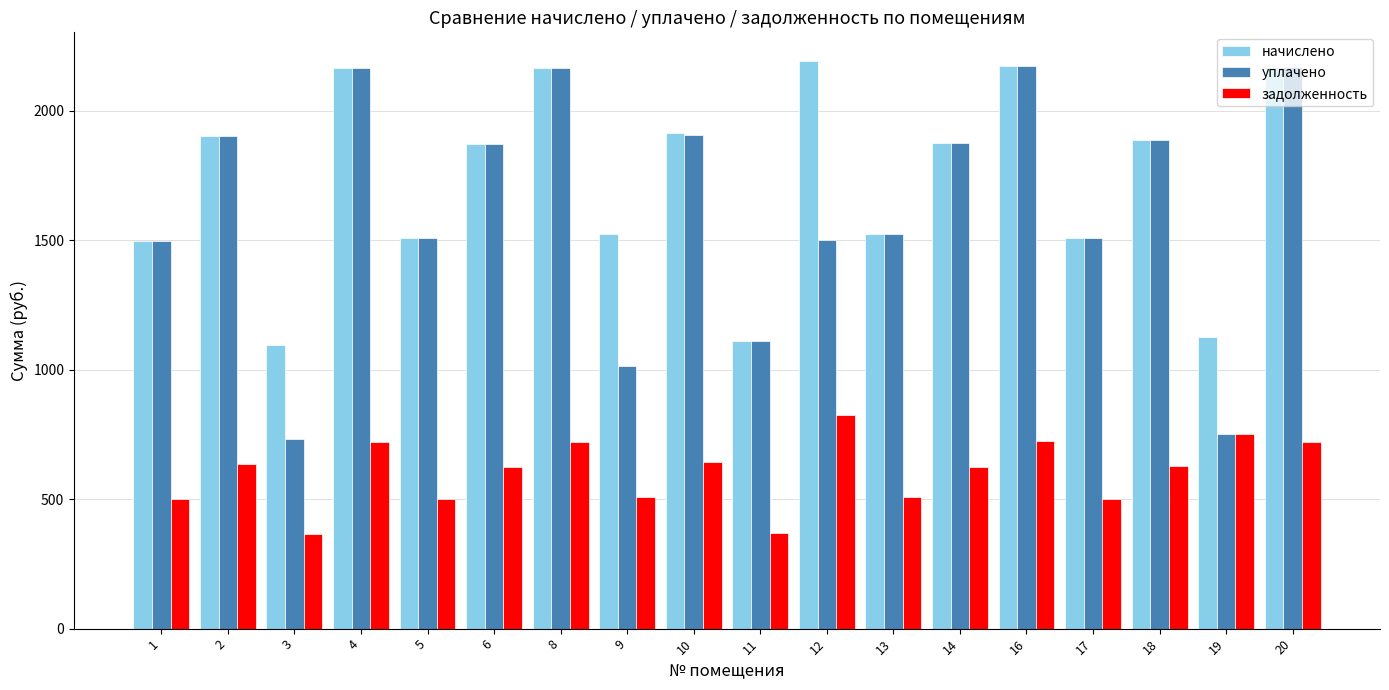

Which series has the largest range (max minus min)?

уплачено